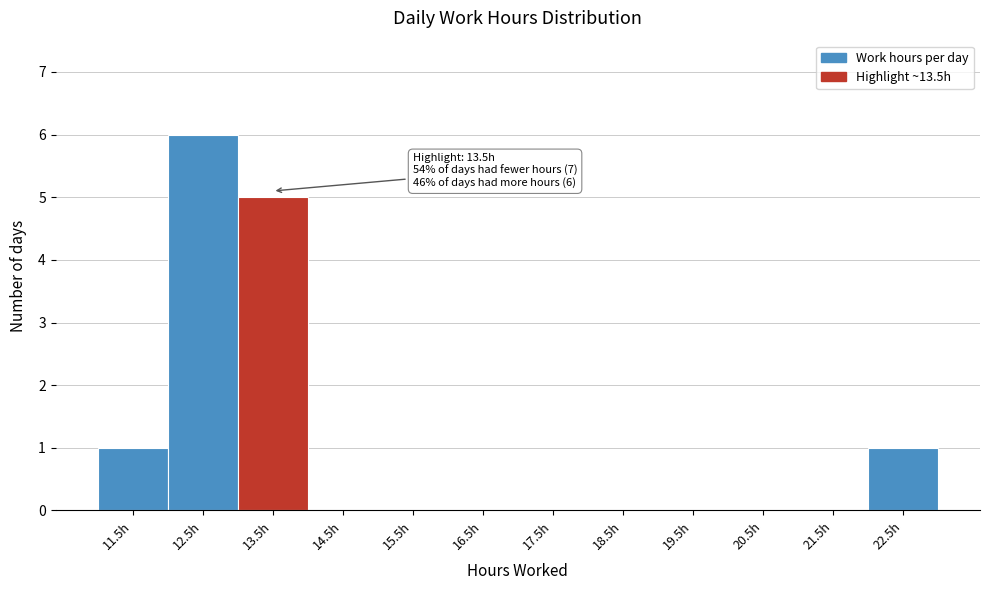

Reading left to right, transcribe all the data shown in this chart.

11.5h=1	12.5h=6	13.5h=5	14.5h=0	15.5h=0	16.5h=0	17.5h=0	18.5h=0	19.5h=0	20.5h=0	21.5h=0	22.5h=1